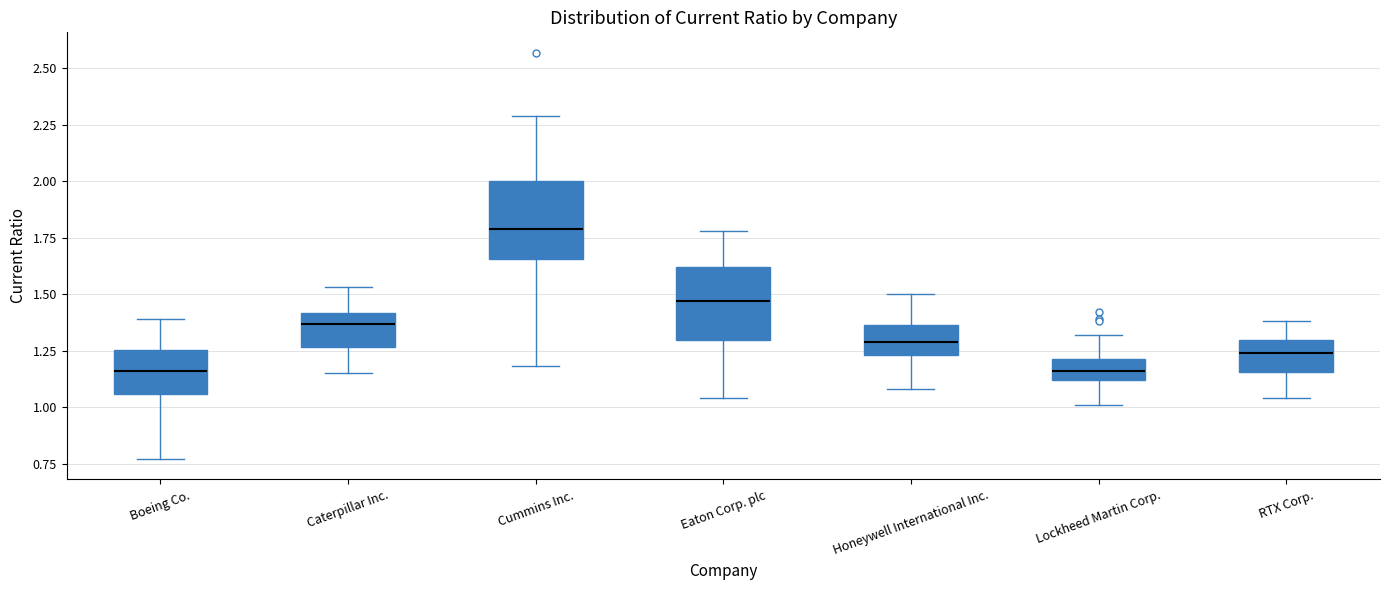

Reading left to right, transcribe this box plot: for each box, give where its median line is, the range the box spans, and where its two whiskers end, as read against the y-axis. The values are not printed on the chart, so give them approximately, as read against the axis.

Boeing Co.: median 1.15, box 1.05 to 1.25, whiskers 0.75 to 1.40
Caterpillar Inc.: median 1.35, box 1.25 to 1.40, whiskers 1.15 to 1.55
Cummins Inc.: median 1.80, box 1.65 to 2.00, whiskers 1.20 to 2.30
Eaton Corp. plc: median 1.45, box 1.30 to 1.60, whiskers 1.05 to 1.80
Honeywell International Inc.: median 1.30, box 1.25 to 1.35, whiskers 1.10 to 1.50
Lockheed Martin Corp.: median 1.15, box 1.10 to 1.20, whiskers 1.00 to 1.30
RTX Corp.: median 1.25, box 1.15 to 1.30, whiskers 1.05 to 1.40